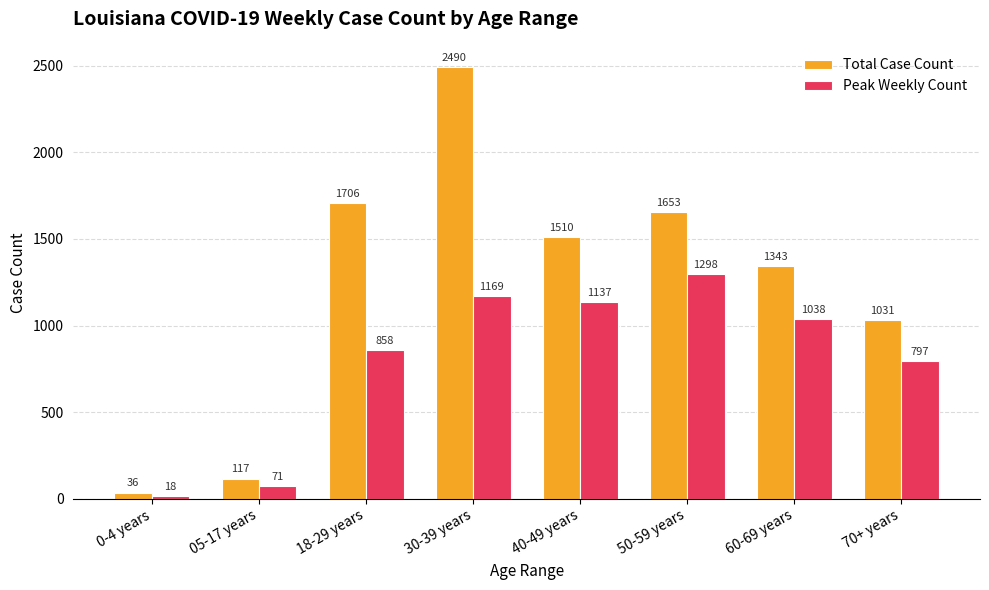

What is the maximum value for Total Case Count?

2490